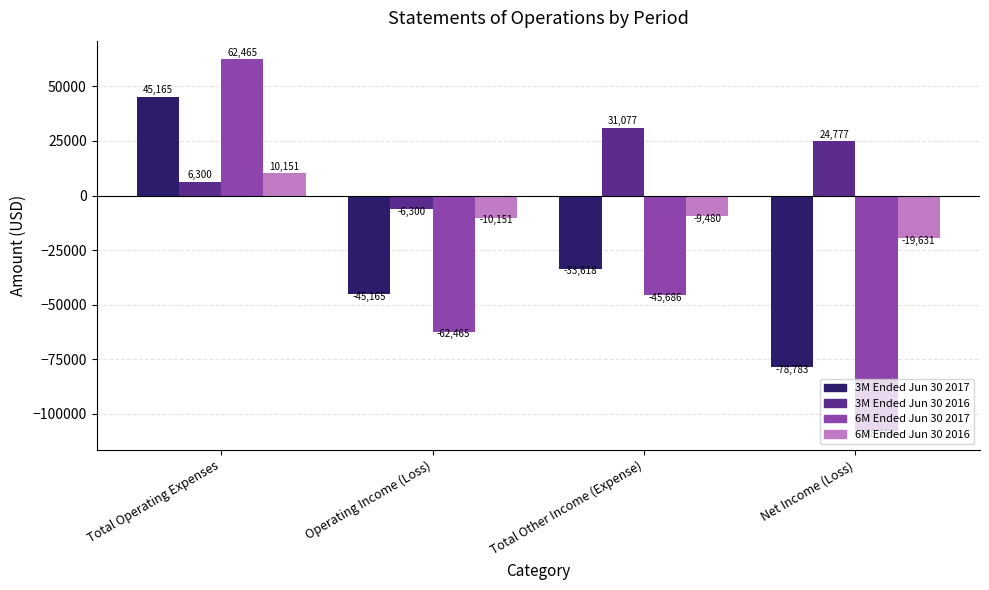

What is the difference between the maximum and minimum values in the 6M Ended Jun 30 2017 series?

170616